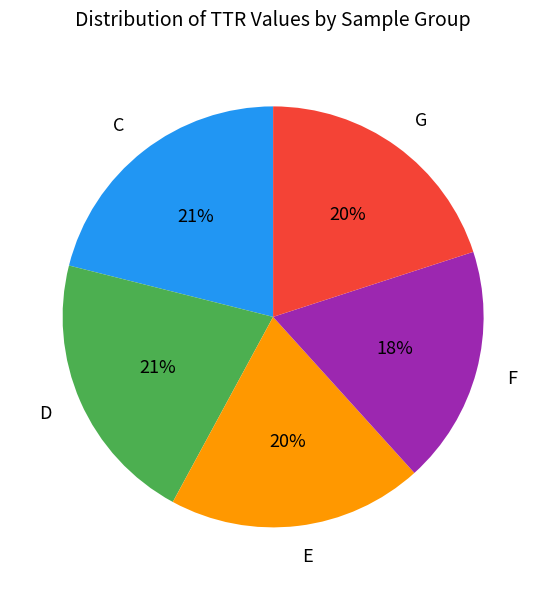

What is the smallest slice in the pie chart?

F